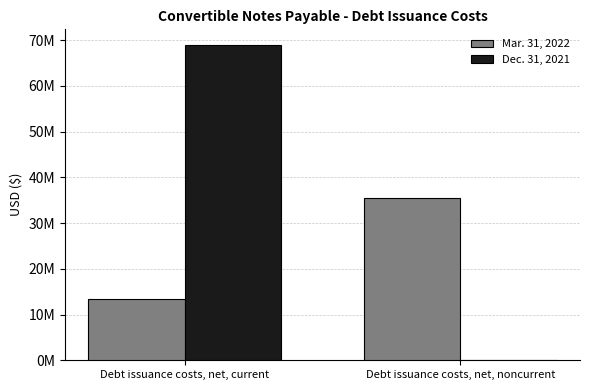

What is the difference between the maximum and minimum values in the Dec. 31, 2021 series?

68911823